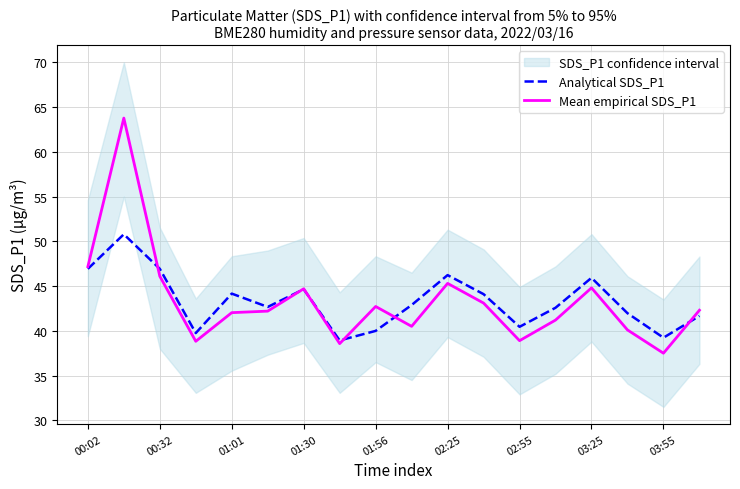

True or false: Mean empirical SDS_P1 has a value of 44.7 at 01:30.

True